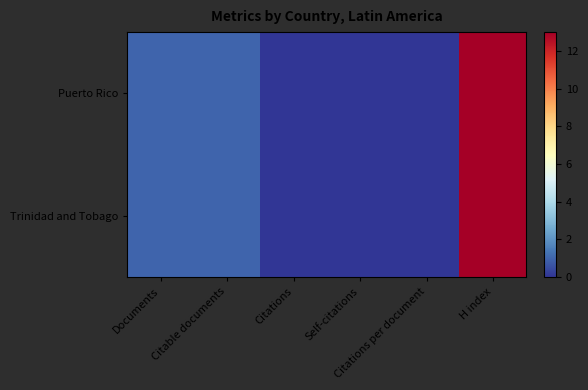

At which category is the sum across all series the highest?

H index